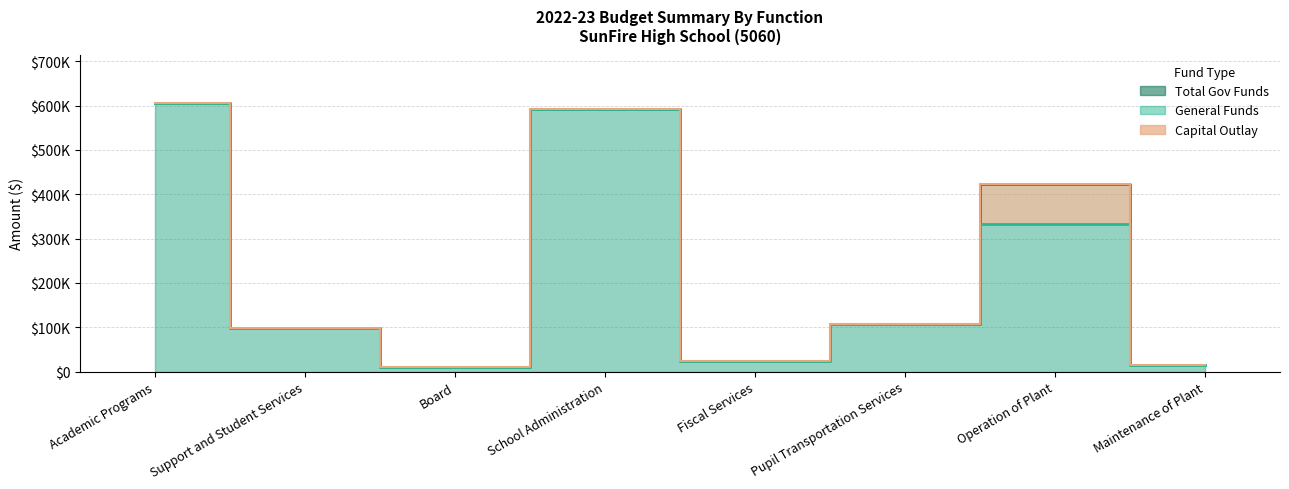

What position from the right is Fiscal Services?

4